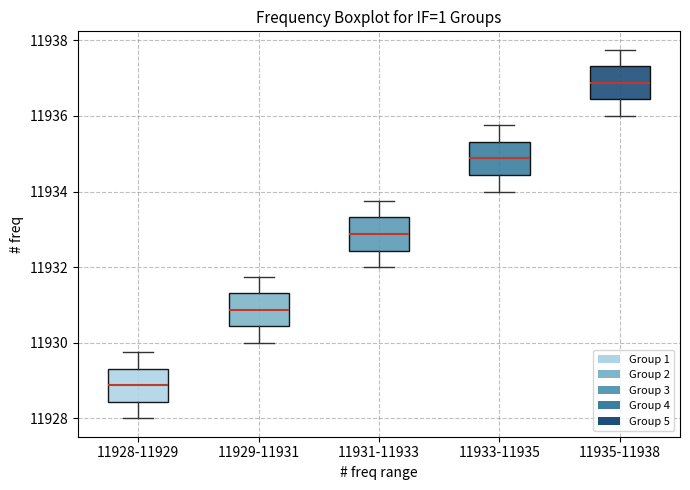

Which box's median line is the lowest?

11928-11929